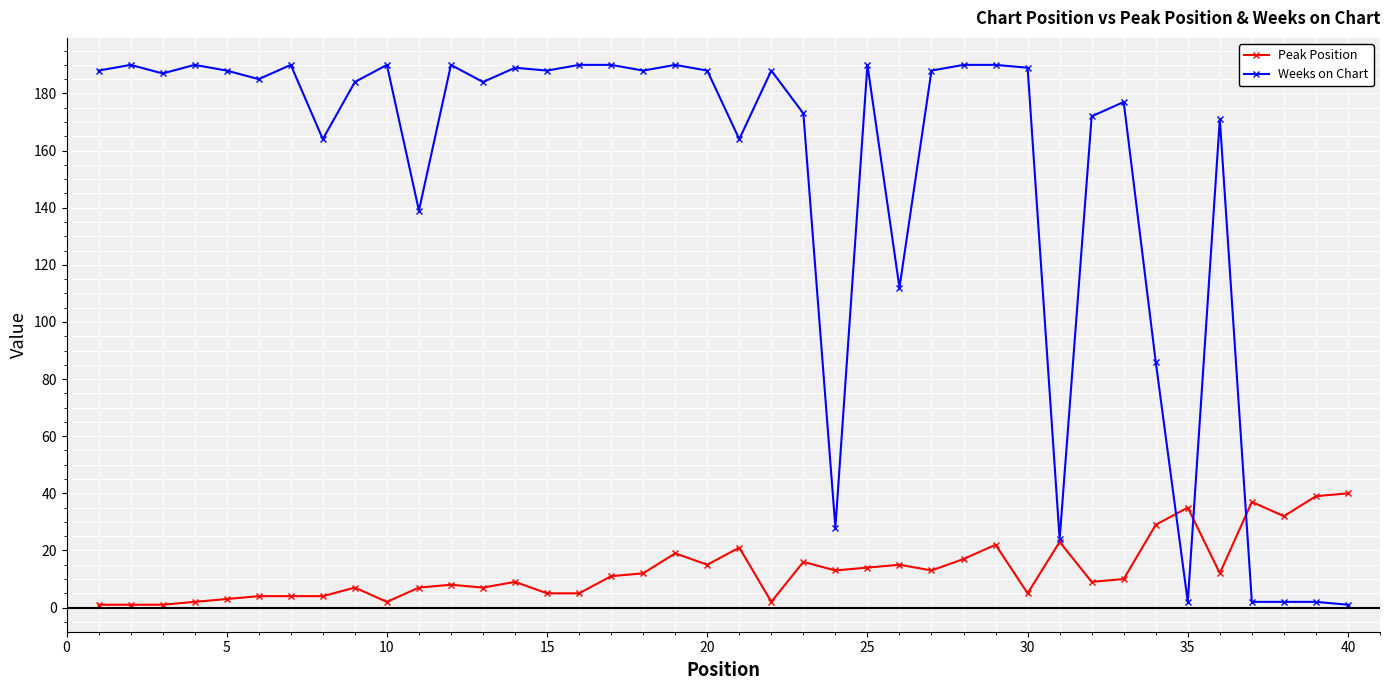

True or false: Weeks on Chart has more than 2 interior local peaks.

True